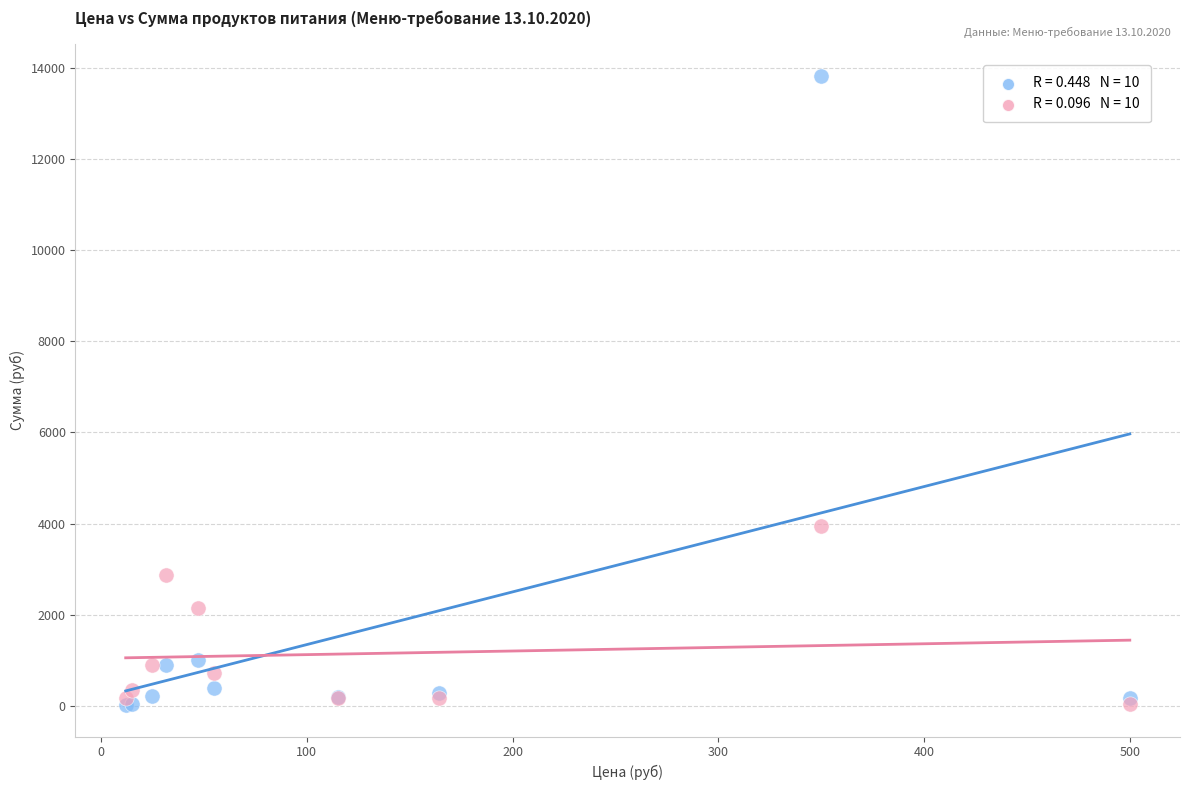

Across all series, what Y value is closest to 6921?

3949.0